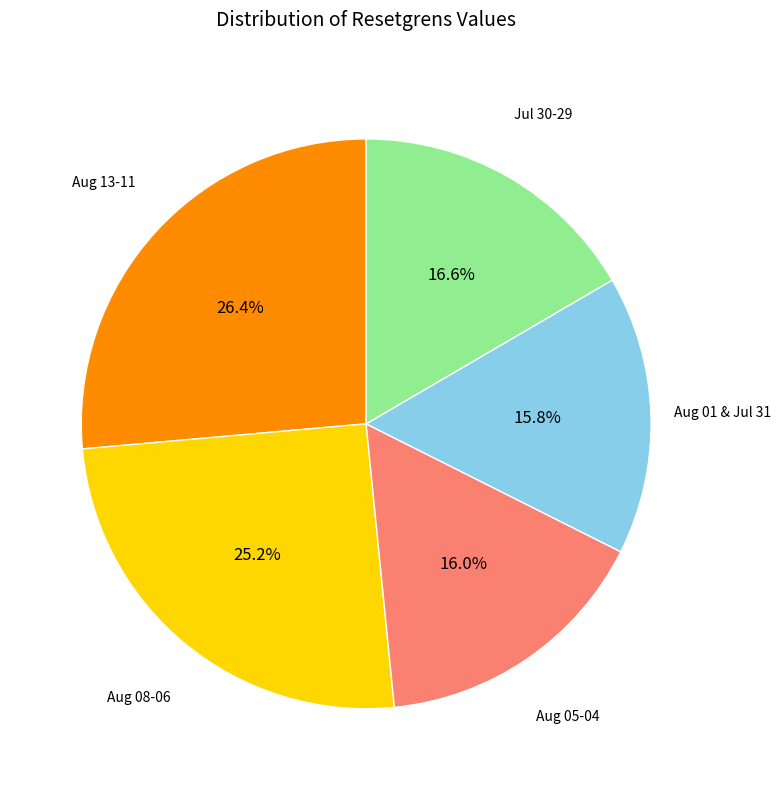

Does any single category account for the majority?

No